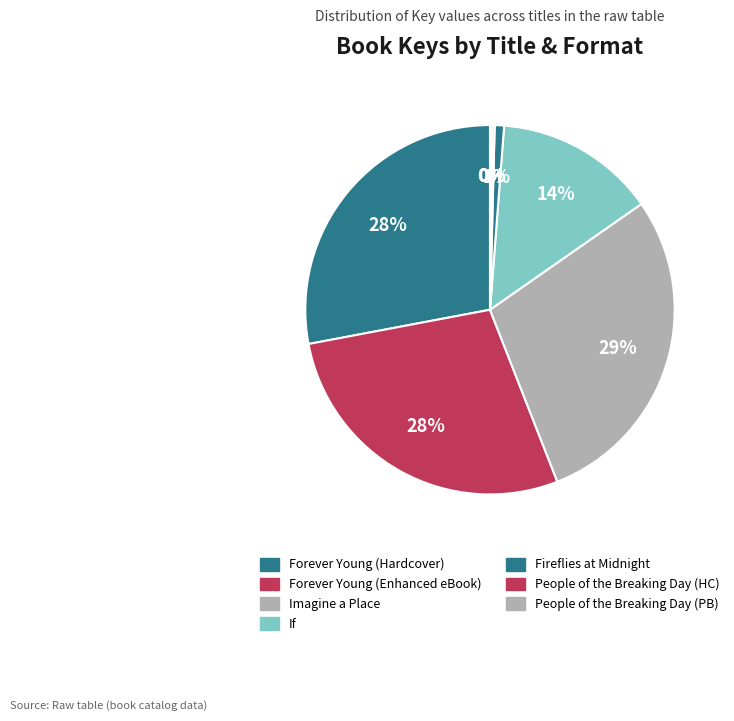

Combined, do If and Forever Young (Enhanced eBook) account for over 50%?

No